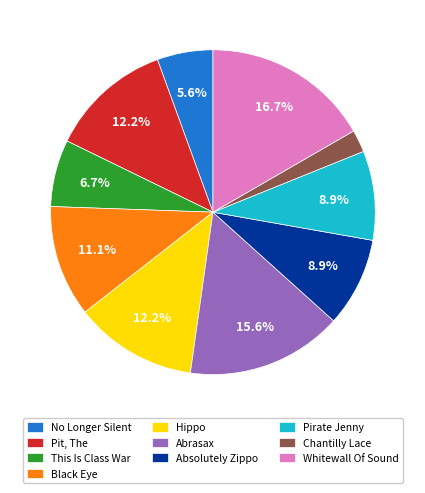

Does any single category account for the majority?

No